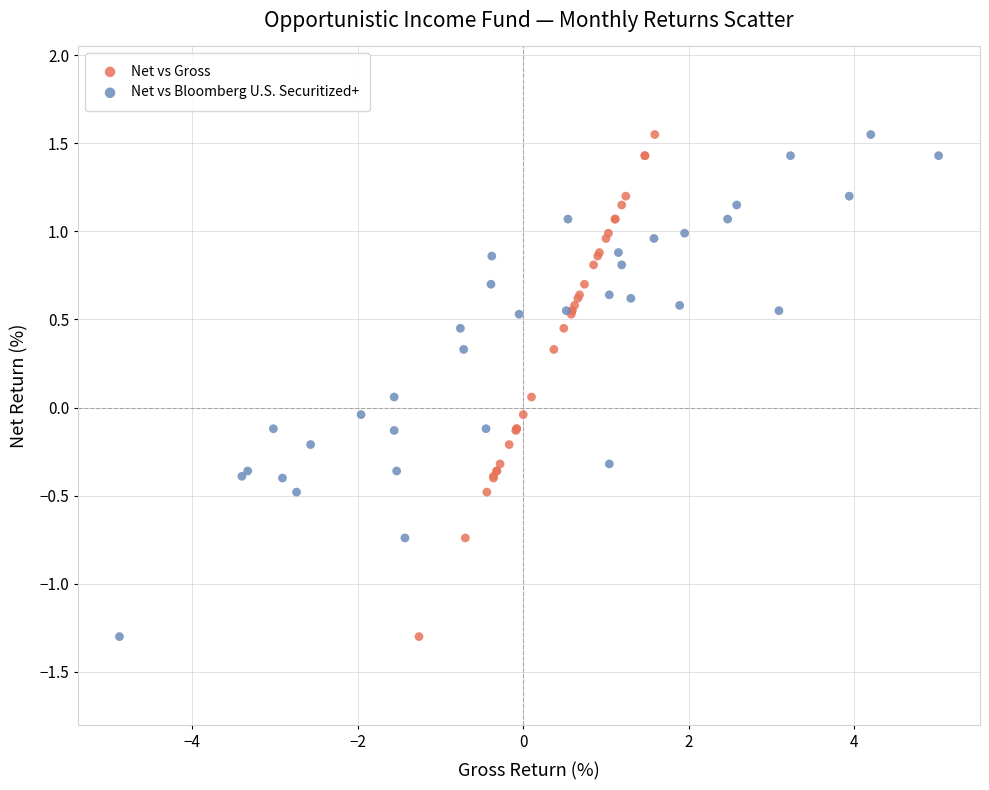

What are all the series names shown in the legend?

Net vs Gross, Net vs Bloomberg U.S. Securitized+